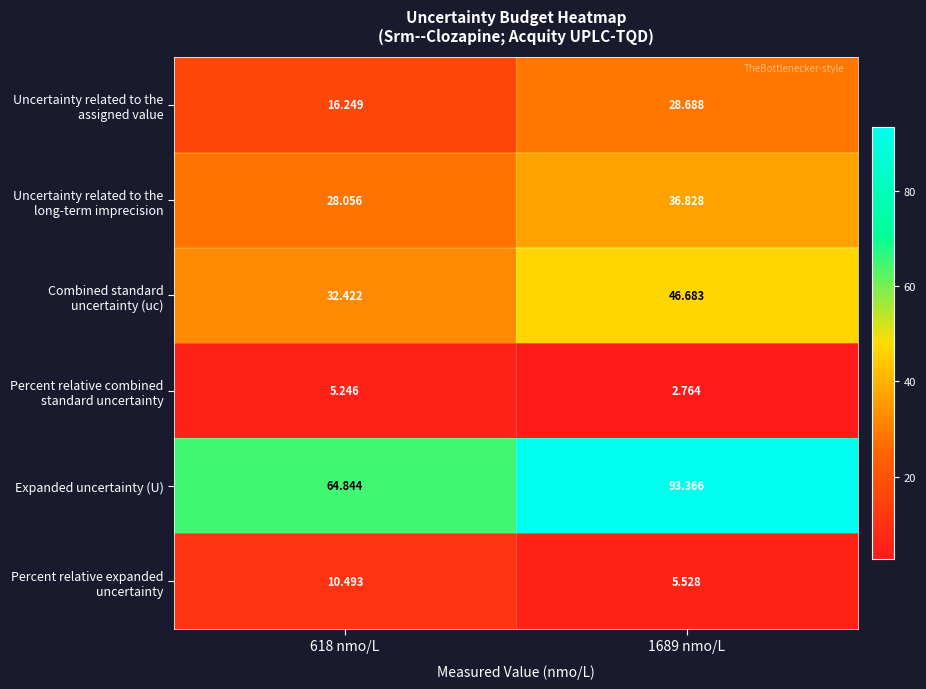

Which series has the largest total across all categories?

Expanded uncertainty (U)